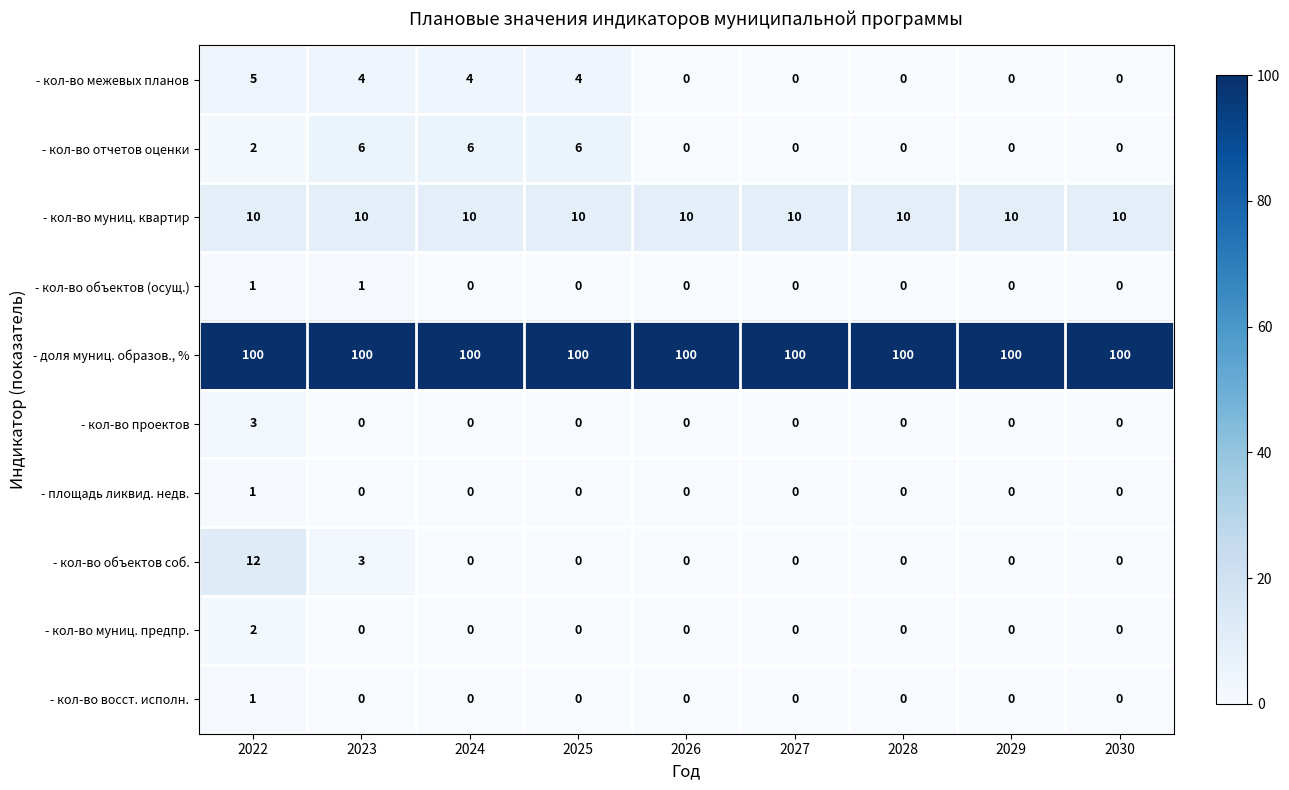

The - кол-во проектов series shows 0 at 2030. True or false?

True